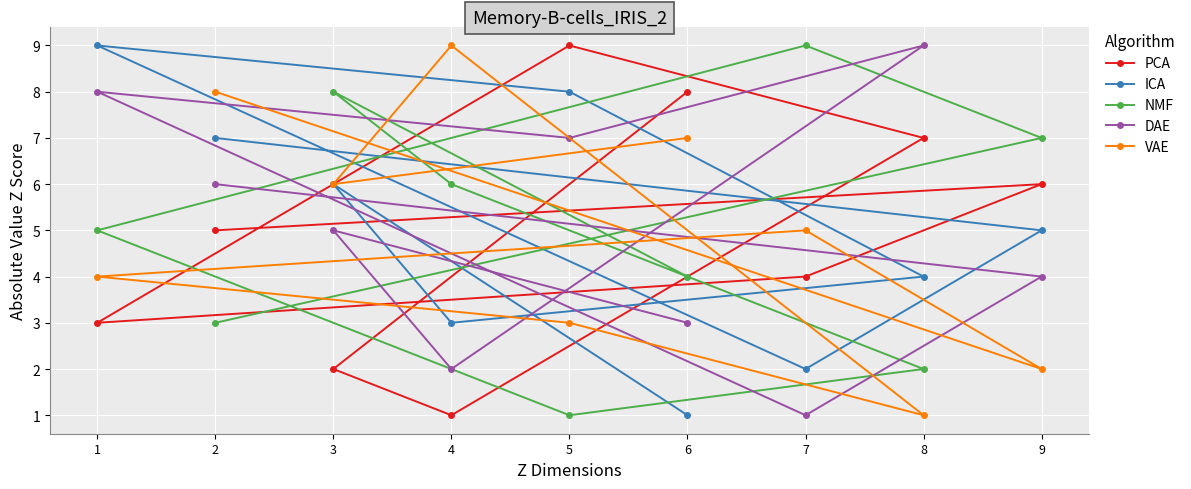

Which has a higher value, 6 or 7?

6